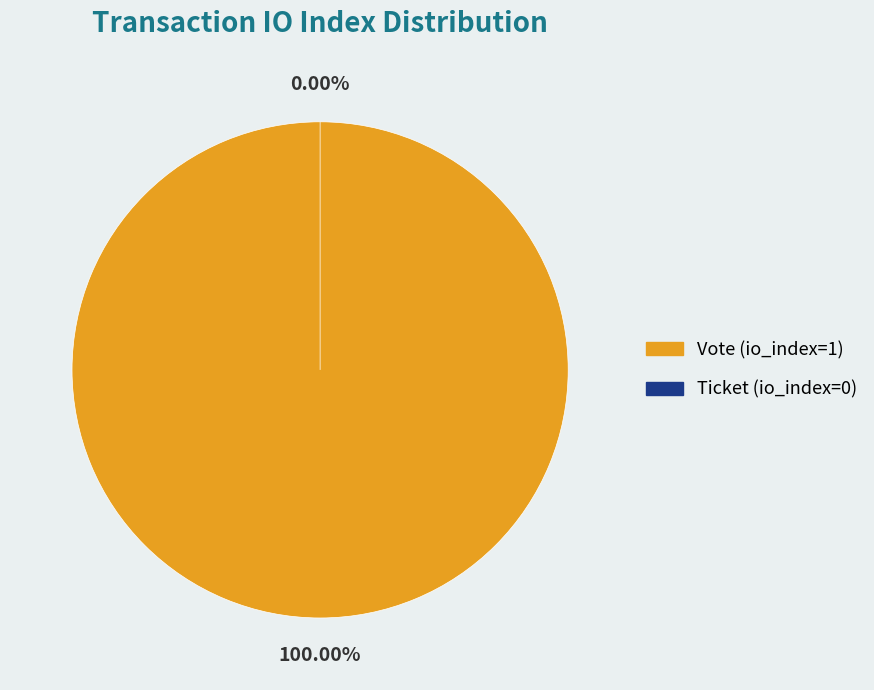

Which slice is the largest?

Vote (io_index=1)